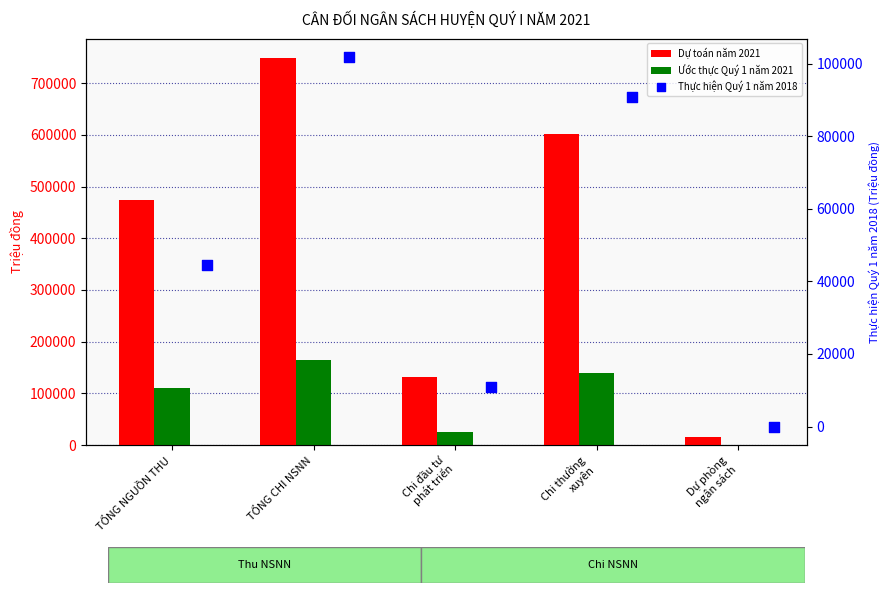

At how many categories does at least one series exceed 221491?

3